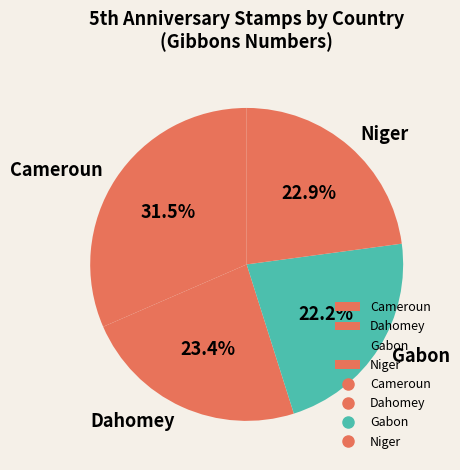

Is it true that Gabon is 7% of the pie?

False